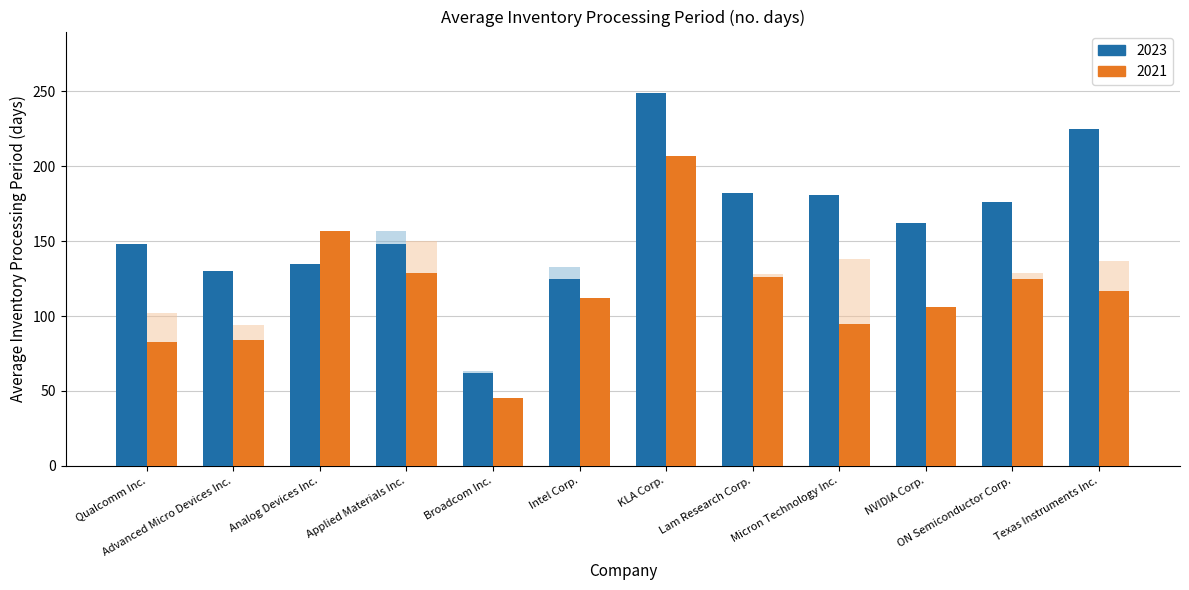

The value of 2020 at ON Semiconductor Corp. is 63. True or false?

False